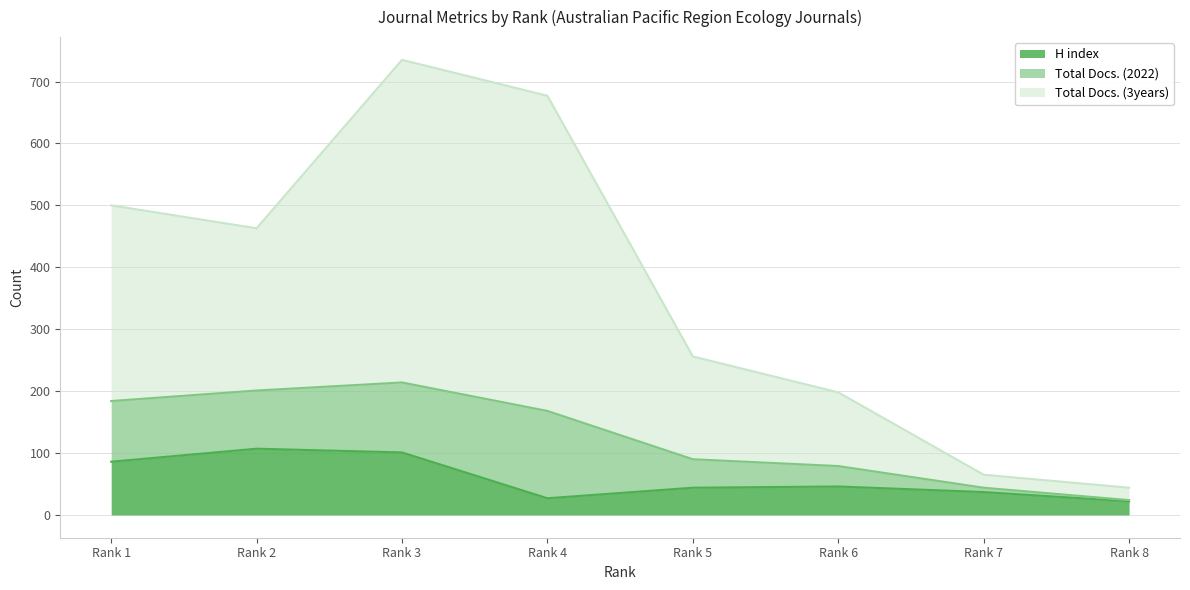

Does the chart display data point markers on the line(s)?

No